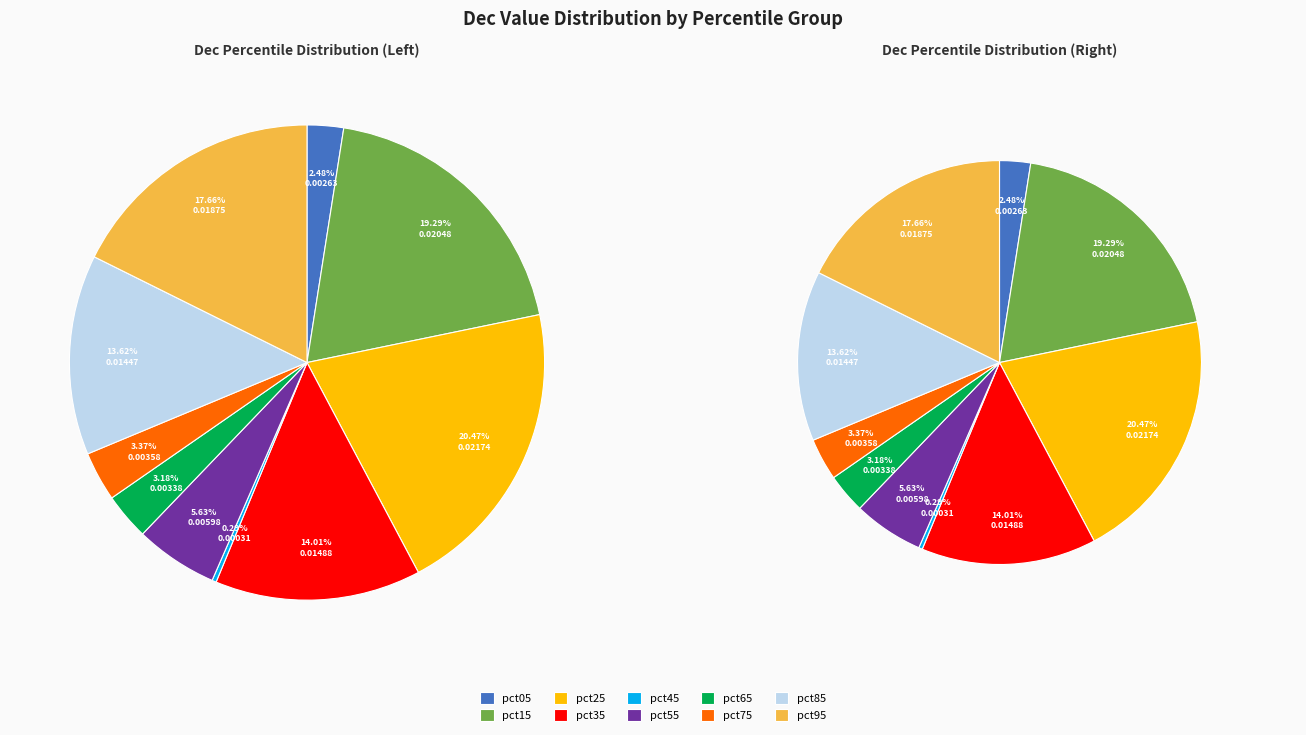

Combined, what portion of the pie is pct65 and pct85?

16.8%